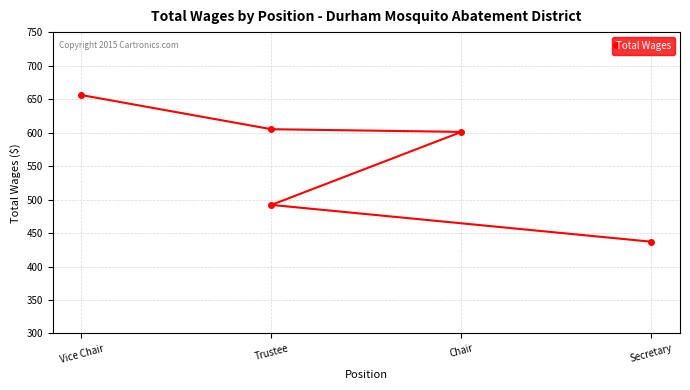

Count the number of data series in this chart.

1